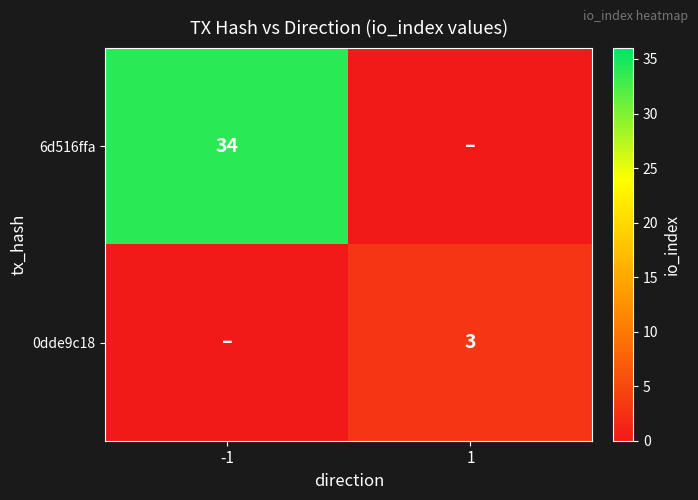

Is the value of 0dde9c18 at 1 greater than the value of 6d516ffa at -1?

No